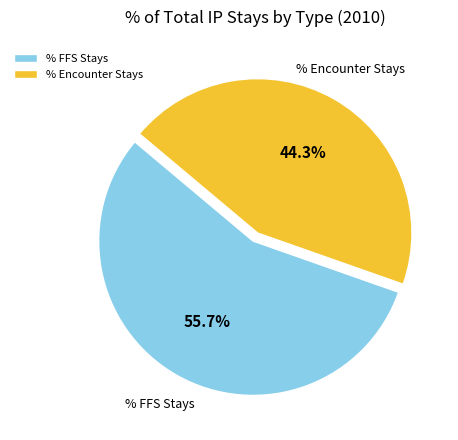

Is there any slice that represents more than half of the pie?

Yes